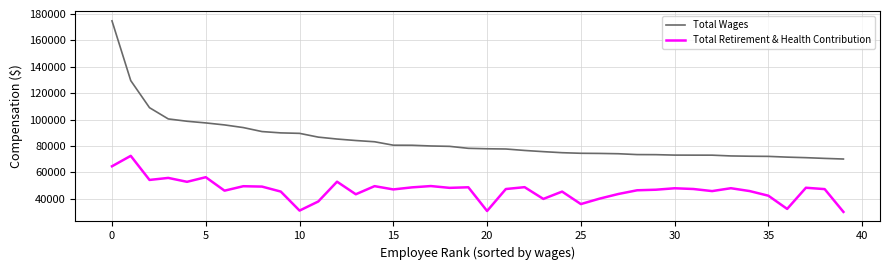

True or false: Total Retirement & Health Contribution and Total Wages intersect in this chart.

False